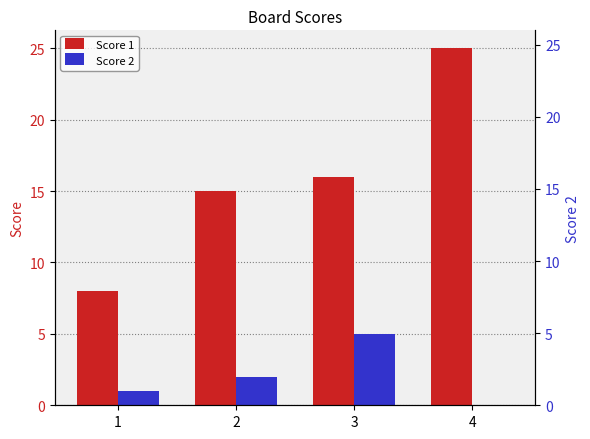

Reading right to left, list all the values displayed in this chart.

Score 1: 25	16	15	8
Score 2: 0	5	2	1